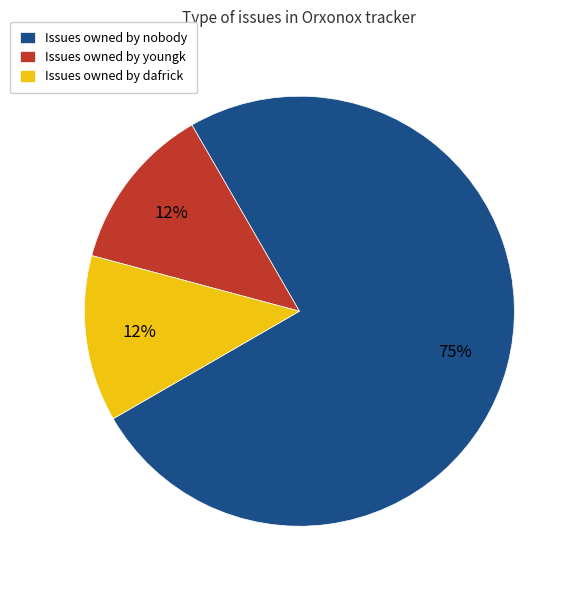

Does Issues owned by nobody represent more than half of the total?

Yes